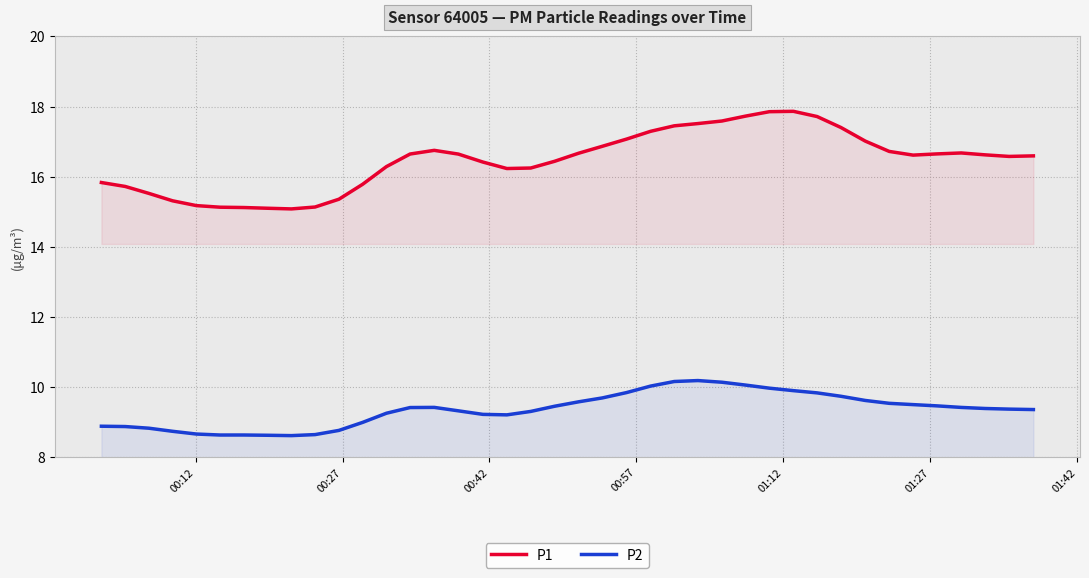

Reading left to right, transcribe all the data shown in this chart.

P1: 15.8	15.7	15.5	15.3	15.2	15.1	15.1	15.1	15.1	15.1	15.4	15.8	16.3	16.6	16.8	16.6	16.4	16.2	16.2	16.4	16.7	16.9	17.1	17.3	17.5	17.5	17.6	17.7	17.9	17.9	17.7	17.4	17.0	16.7	16.6	16.6	16.7	16.6	16.6	16.6
P2: 8.9	8.9	8.8	8.7	8.7	8.6	8.6	8.6	8.6	8.6	8.8	9.0	9.3	9.4	9.4	9.3	9.2	9.2	9.3	9.5	9.6	9.7	9.8	10.0	10.2	10.2	10.1	10.1	10.0	9.9	9.8	9.7	9.6	9.5	9.5	9.5	9.4	9.4	9.4	9.4